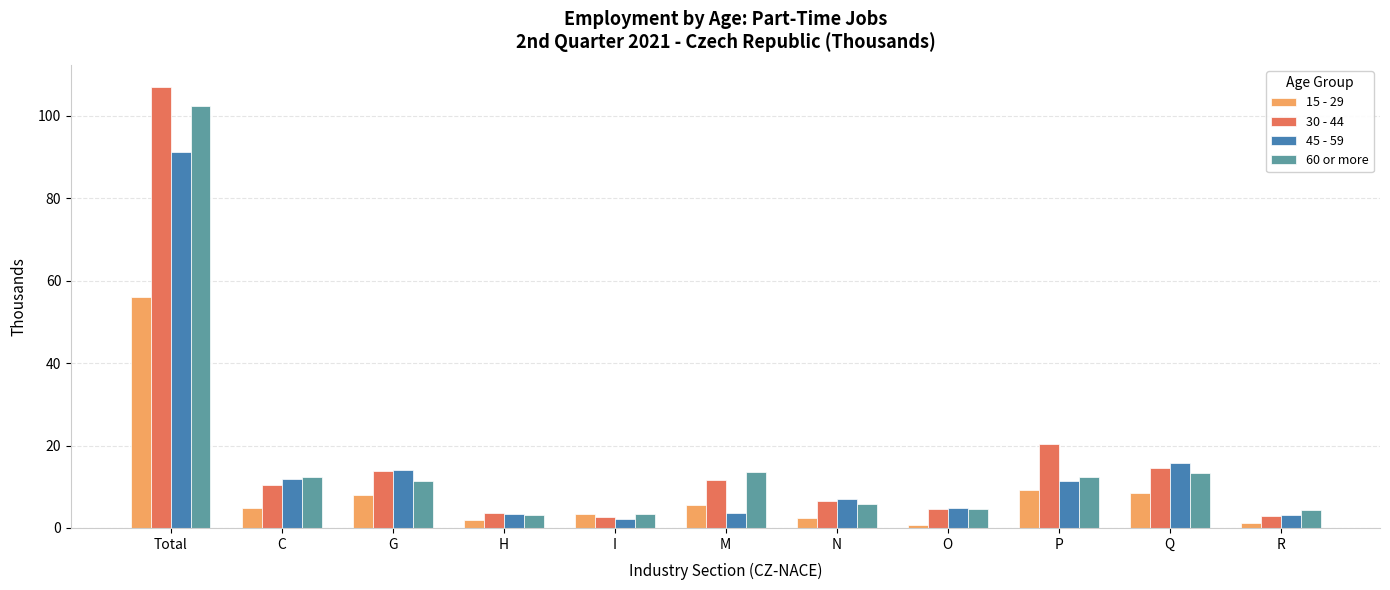

What is the label of the 3rd bar from the right?

P